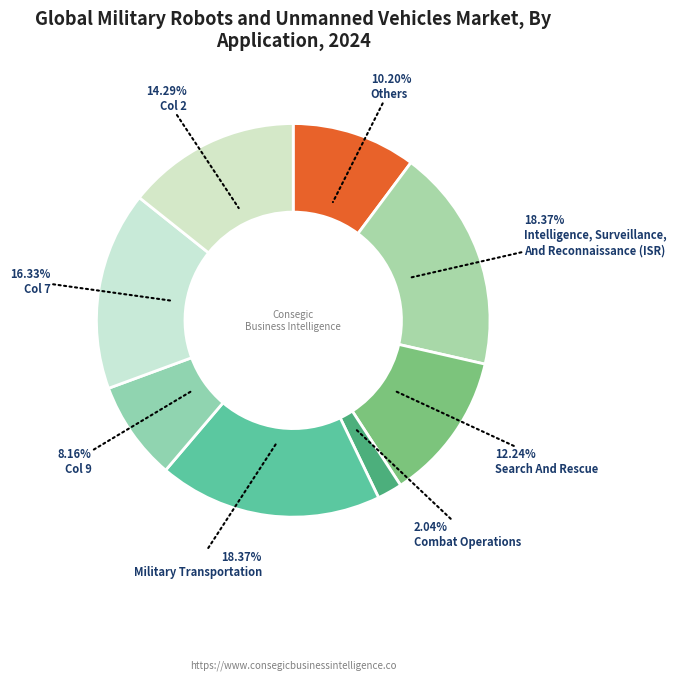

Count the number of slices in the pie.

8